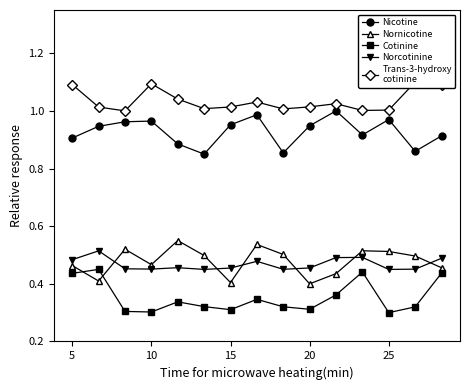

Reading right to left, extract all data points from this chart.

Nicotine: 0.9	0.9	1.0	0.9	1.0	0.9	0.9	1.0	1.0	0.8	0.9	1.0	1.0	0.9	0.9
Nornicotine: 0.5	0.5	0.5	0.5	0.4	0.4	0.5	0.5	0.4	0.5	0.6	0.5	0.5	0.4	0.5
Cotinine: 0.4	0.3	0.3	0.4	0.4	0.3	0.3	0.3	0.3	0.3	0.3	0.3	0.3	0.4	0.4
Norcotinine: 0.5	0.5	0.5	0.5	0.5	0.5	0.5	0.5	0.5	0.5	0.5	0.5	0.5	0.5	0.5
Trans-3-hydroxy
cotinine: 1.1	1.1	1.0	1.0	1.0	1.0	1.0	1.0	1.0	1.0	1.0	1.1	1.0	1.0	1.1